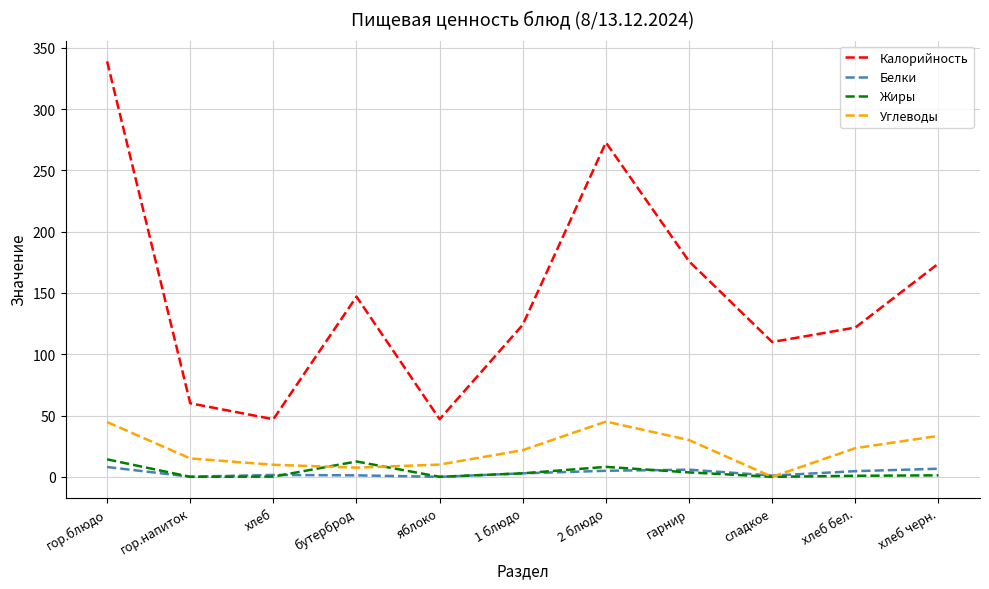

What position from the right is гор.напиток?

10